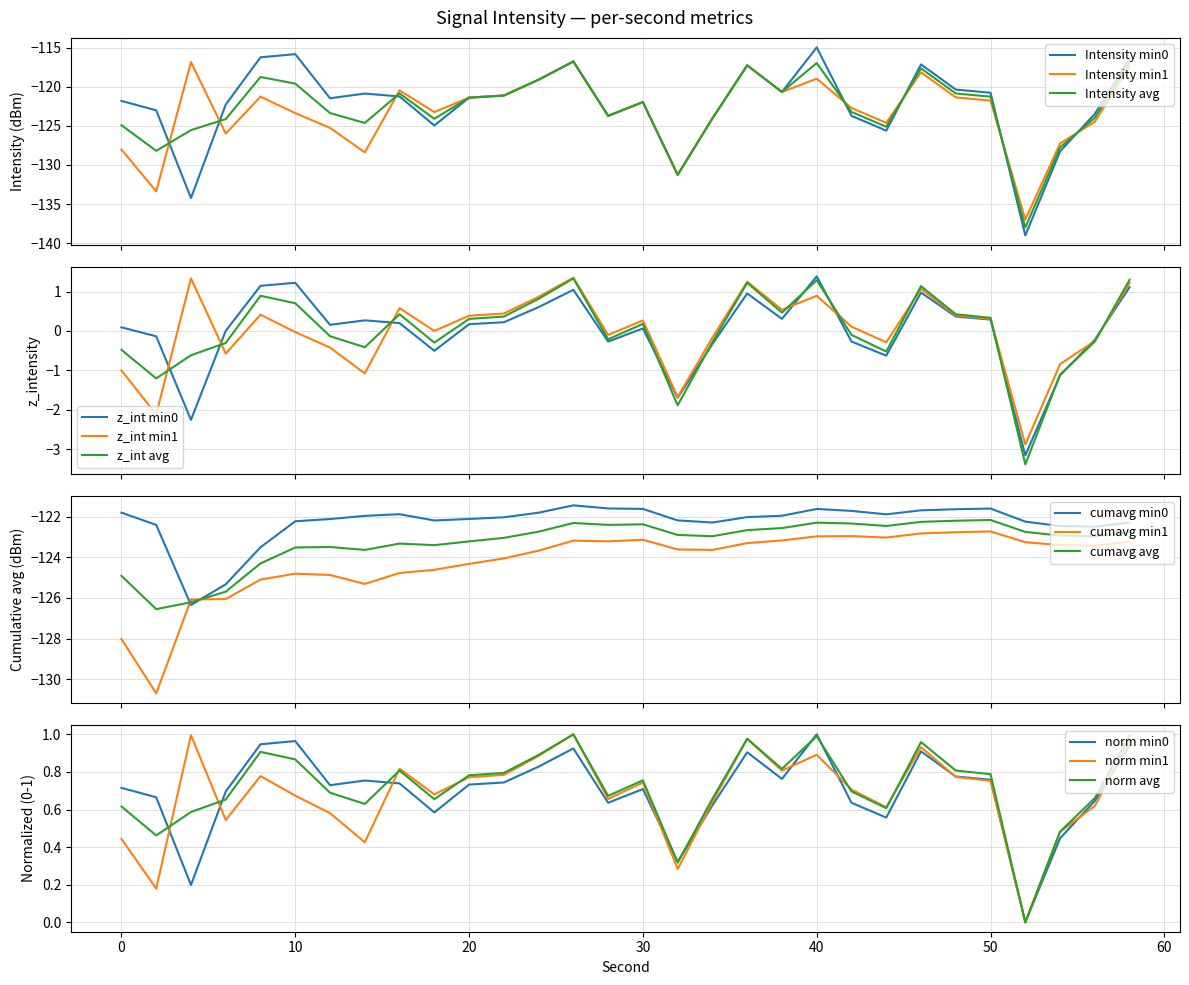

At which label does intensity(dBm) avg first exceed -121?

8